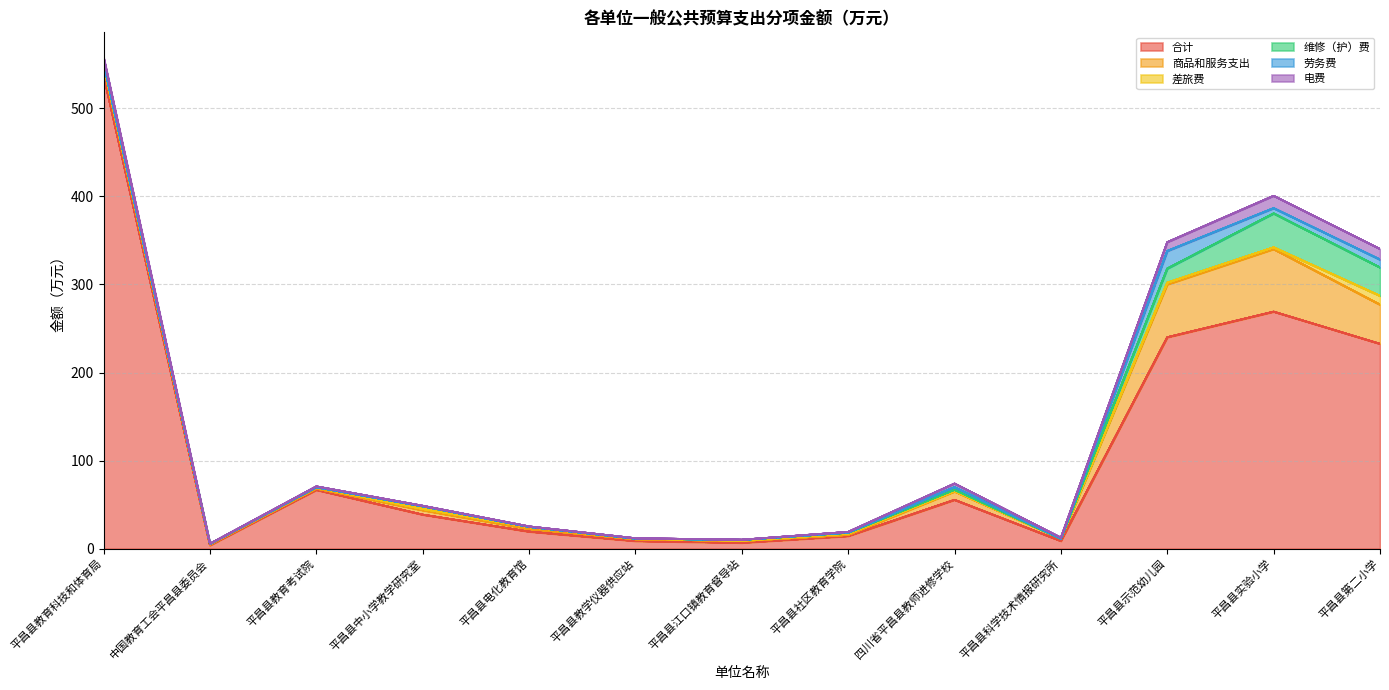

At which category does the chart reach its peak across all series?

平昌县教育科技和体育局